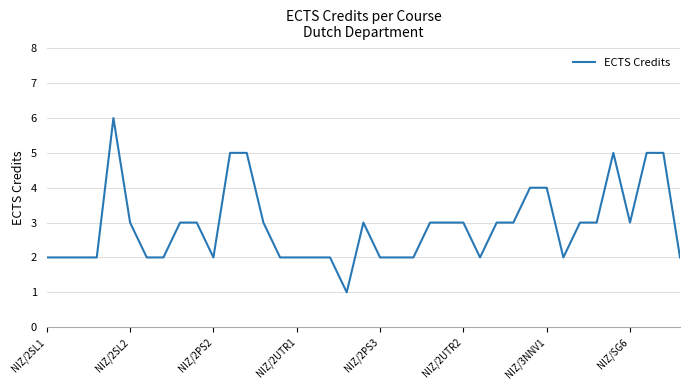

How many series are shown in this chart?

1